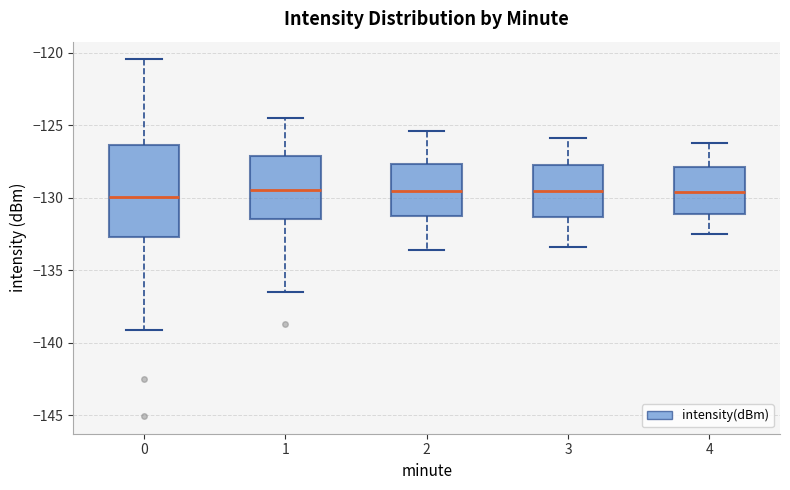

Comparing the boxes themselves (not the whiskers), which one is the tallest?

0